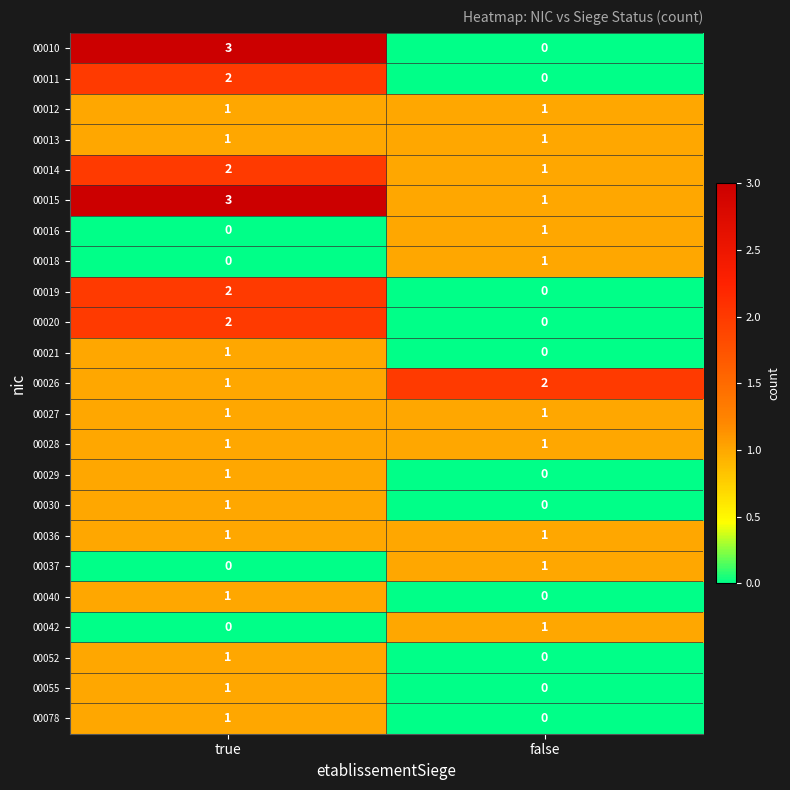

At how many categories does at least one series exceed 0?

2